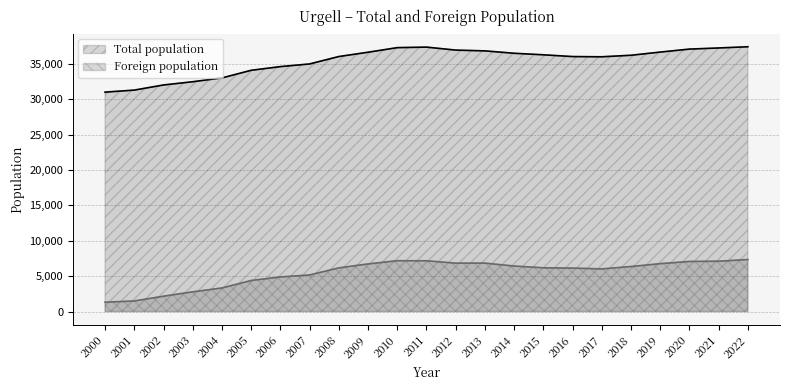

What is the difference between the Total population values at 2017 and 2007?

1013